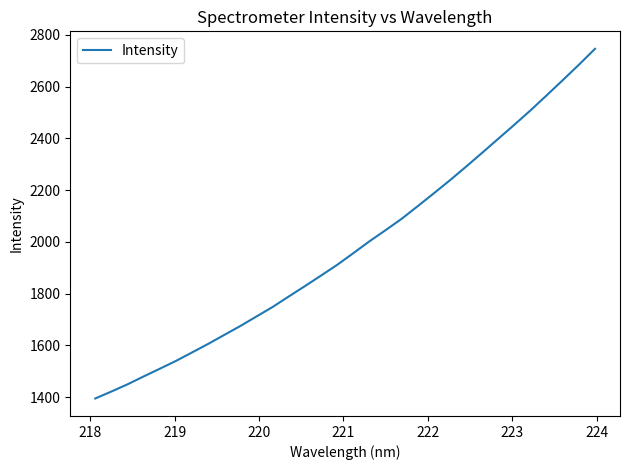

What is the smallest value displayed?

1394.7